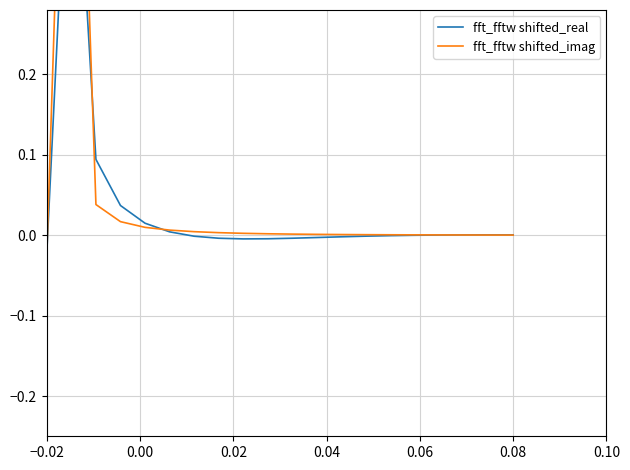

Reading right to left, what are all the values shown in this chart?

fft_fftw shifted_real: 0.0	0.0	0.0	0.0	-0.0	-0.0	-0.0	-0.0	-0.0	-0.0	-0.0	-0.0	-0.0	-0.0	0.0	0.0	0.0	0.1	0.6	-0.0
fft_fftw shifted_imag: 0.0	0.0	0.0	0.0	0.0	0.0	0.0	0.0	0.0	0.0	0.0	0.0	0.0	0.0	0.0	0.0	0.0	0.0	0.9	-0.0